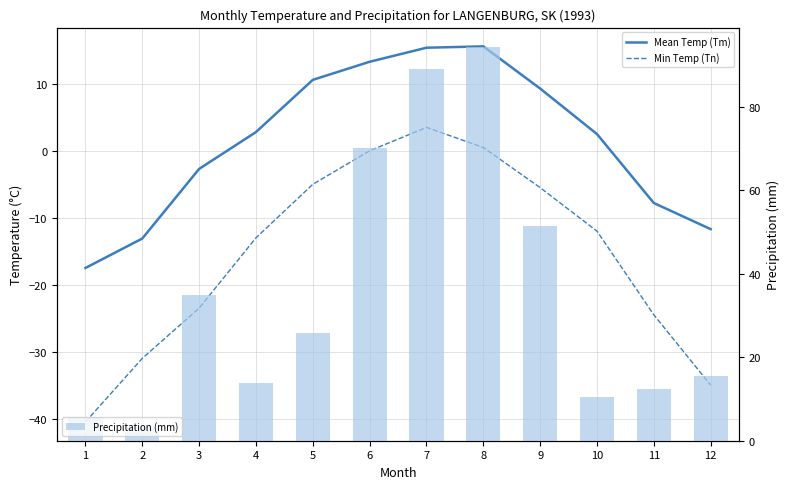

Rank the series at 11 from highest to lowest value.

Precipitation (mm), Mean Temp (Tm), Min Temp (Tn)